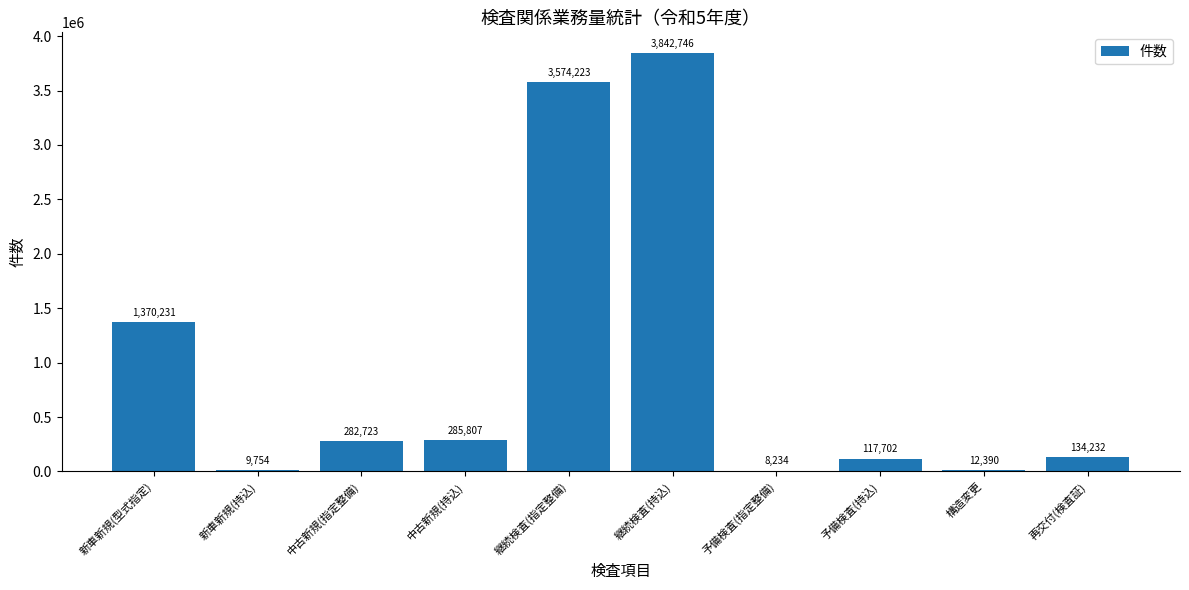

The value at 予備検査(持込) is 117702. True or false?

True